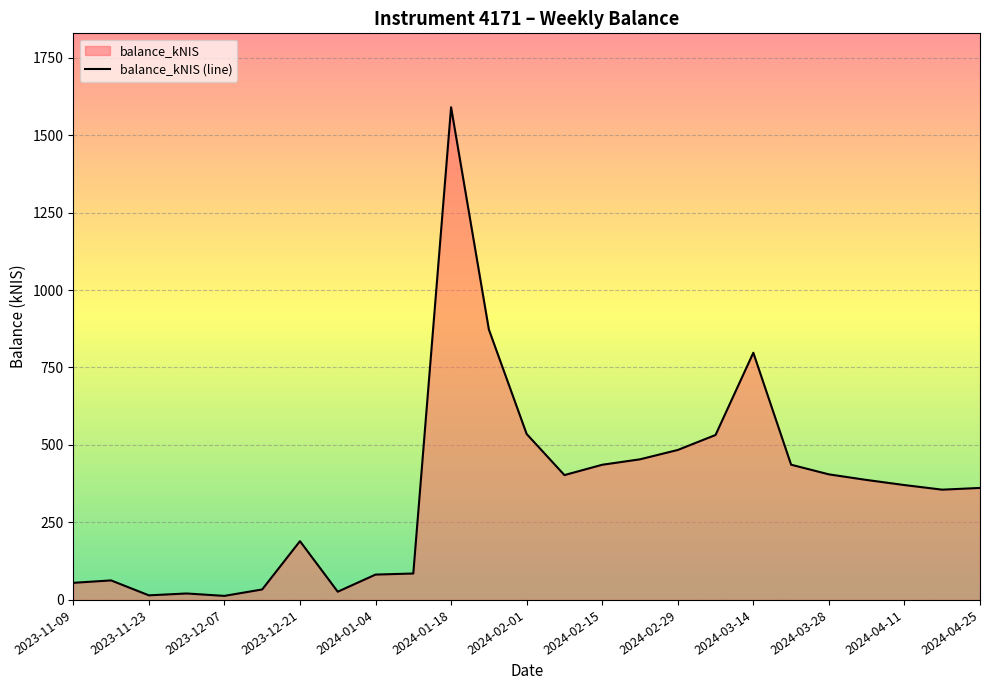

At which label is the value closest to 801?

2024-03-14